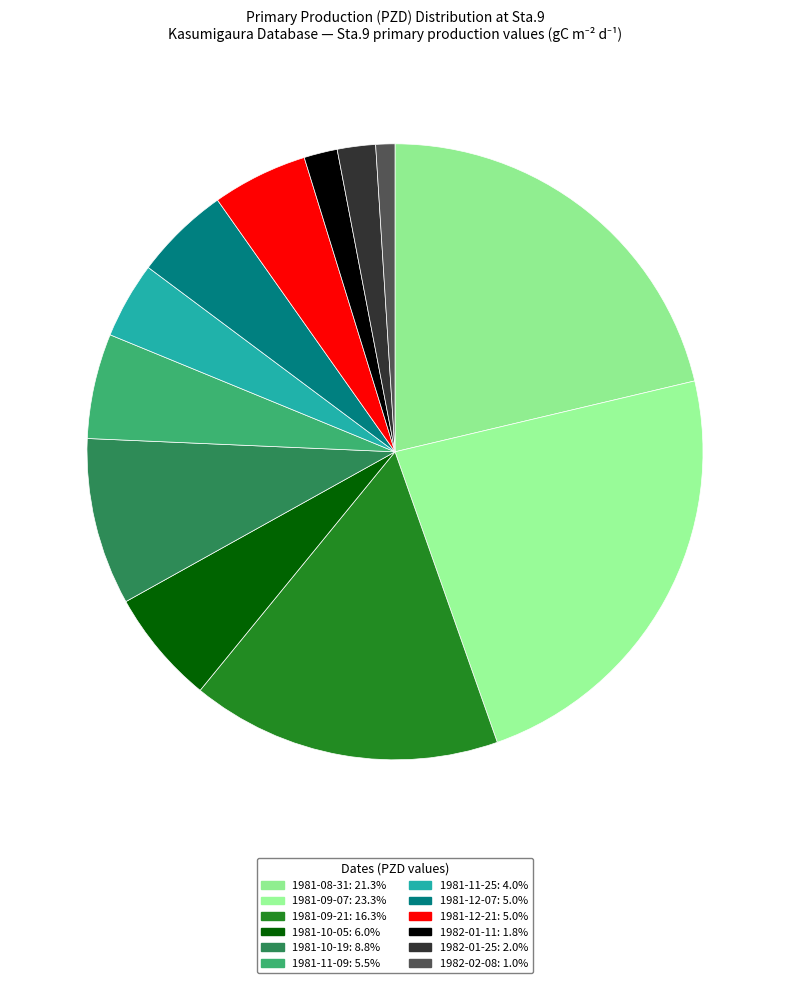

To the nearest percent, what is the combined percentage of 1982-01-25 and 1981-10-19?

11%